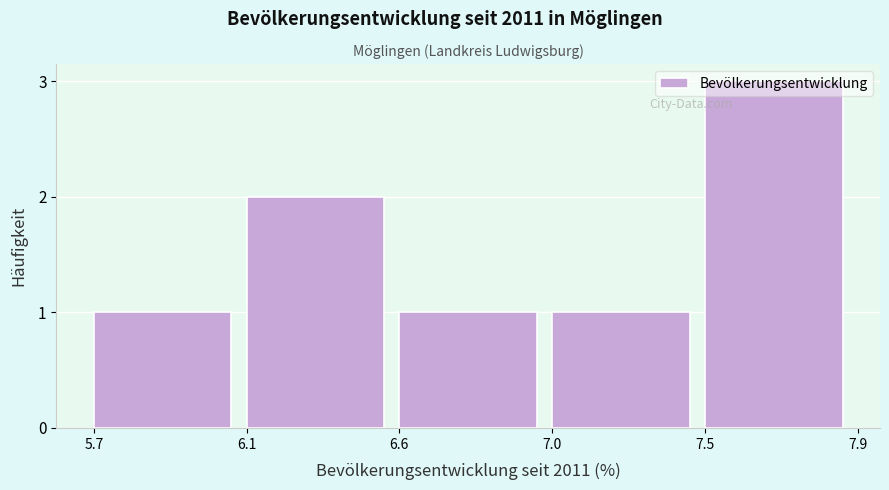

What is the sum of all values?

8